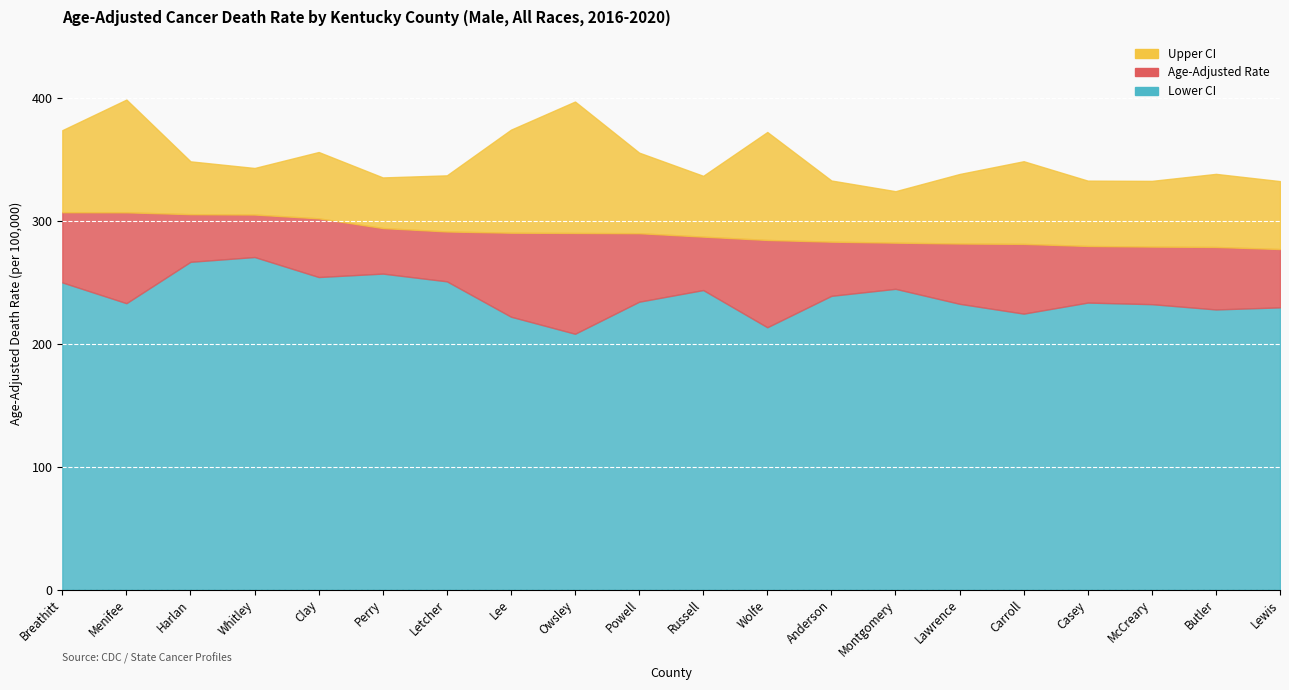

What is the total value across all series at Lee?

887.3